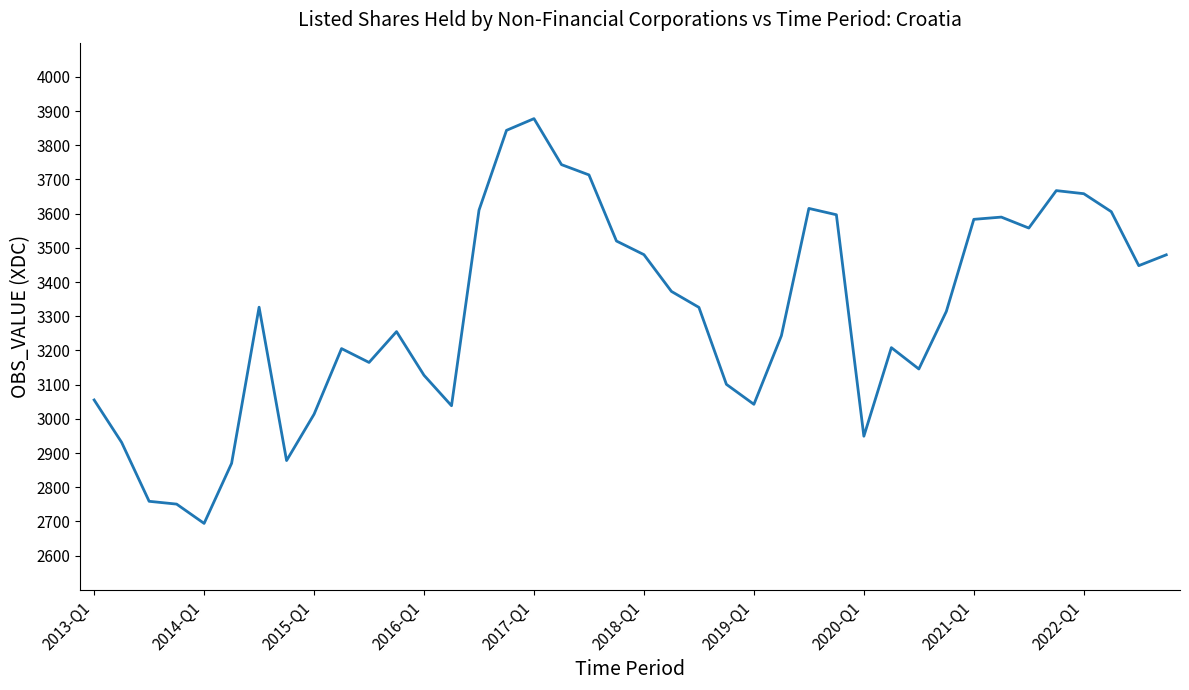

Does the chart display data point markers on the line(s)?

No